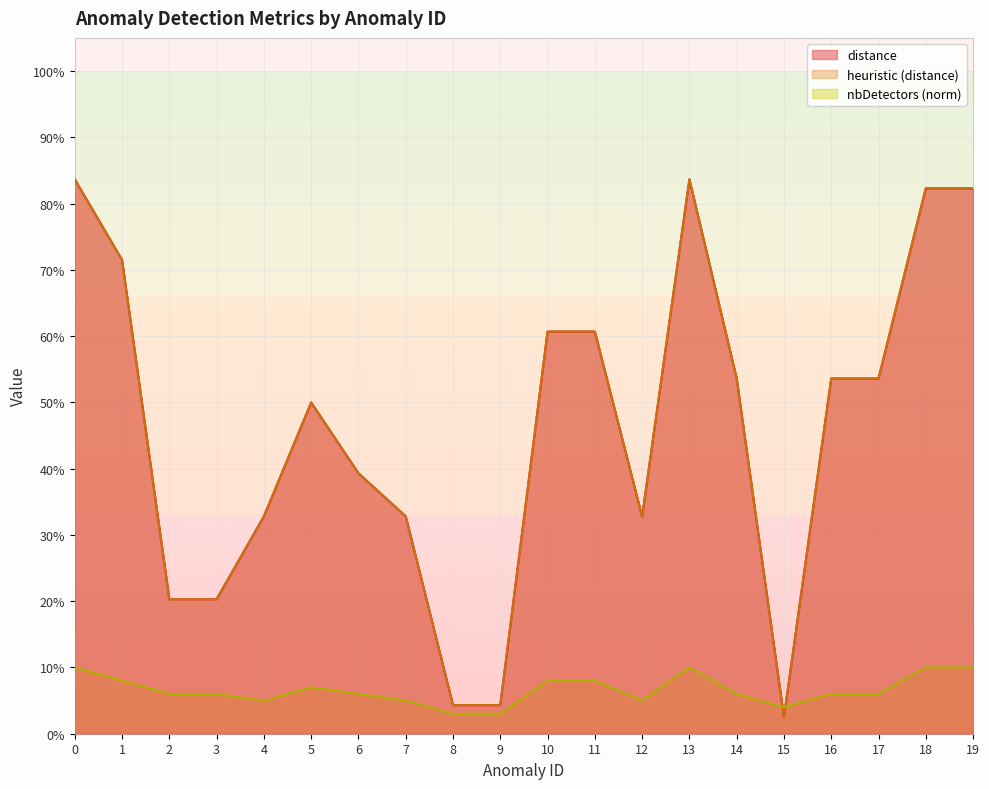

The value of nbDetectors_norm at 13 is 0.0. True or false?

False